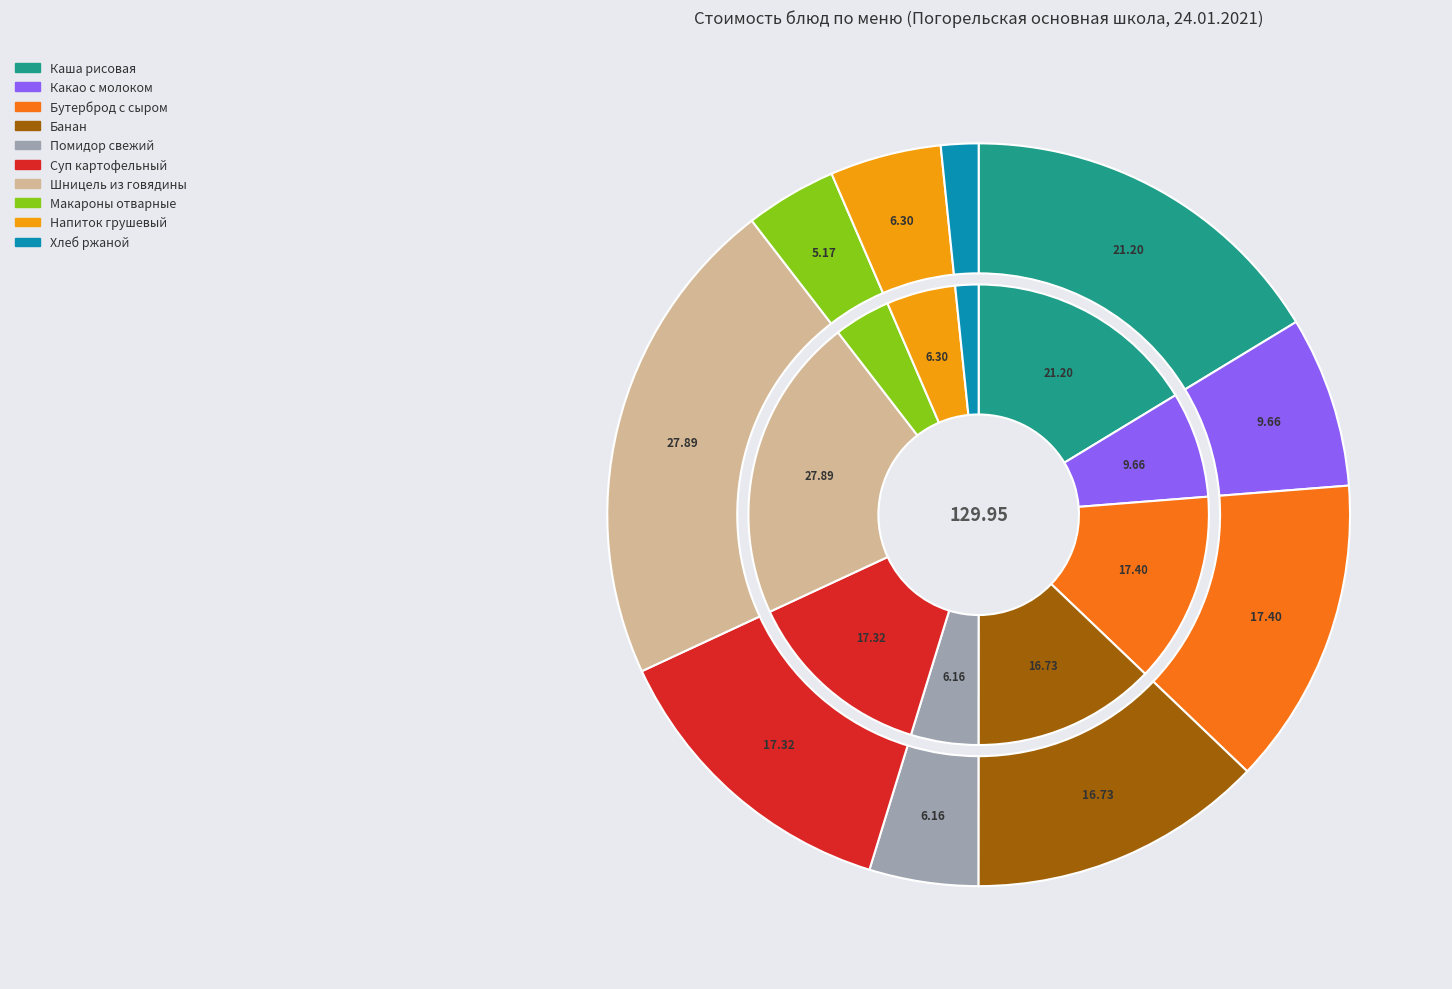

What is the largest slice in the pie chart?

Шницель из говядины